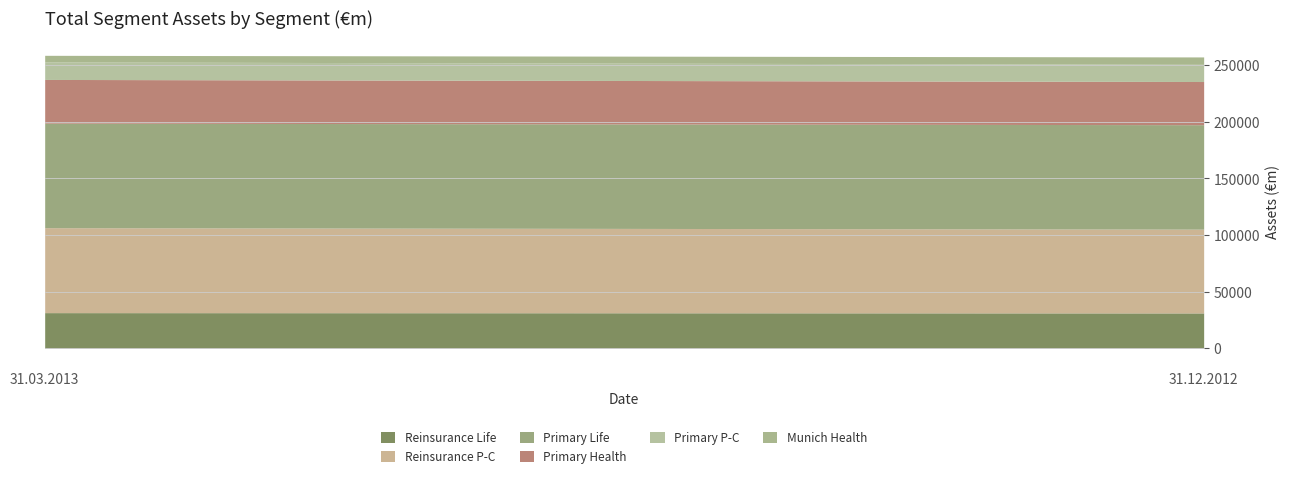

Is the value of Reinsurance P-C at 31.03.2013 greater than the value of Primary Health at 31.03.2013?

Yes